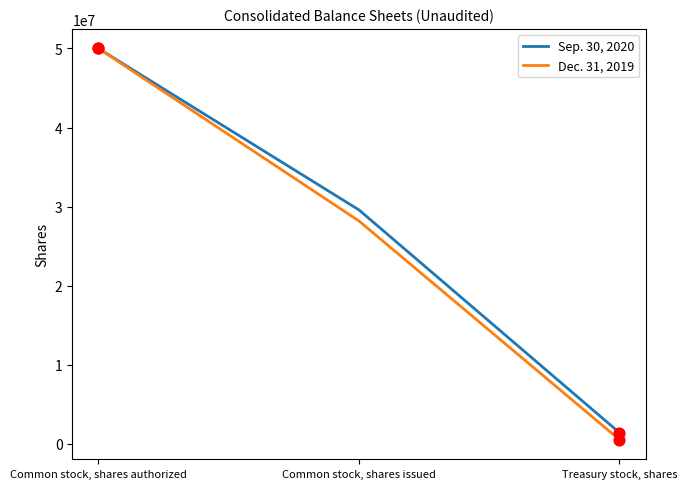

Which series has the widest spread of values?

Dec. 31, 2019